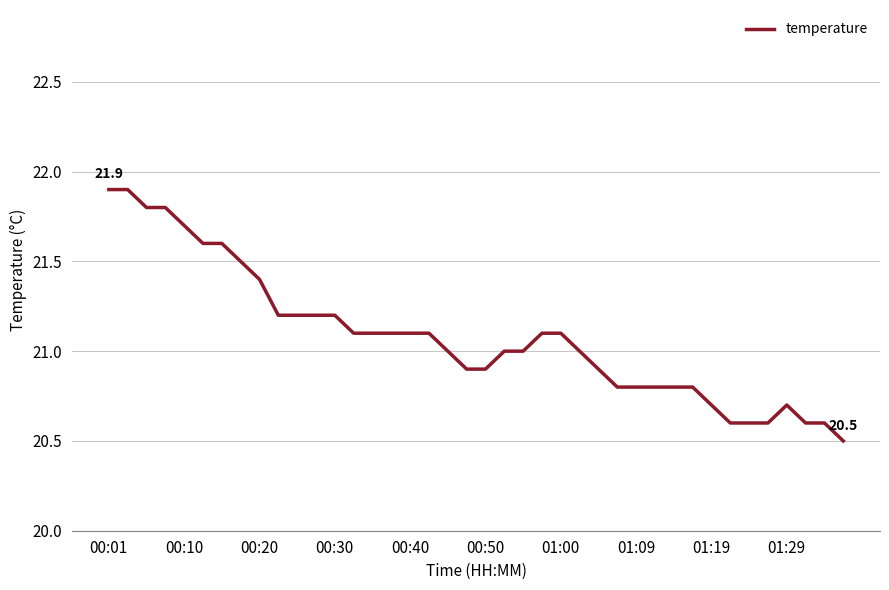

What is the smallest value displayed?

20.5